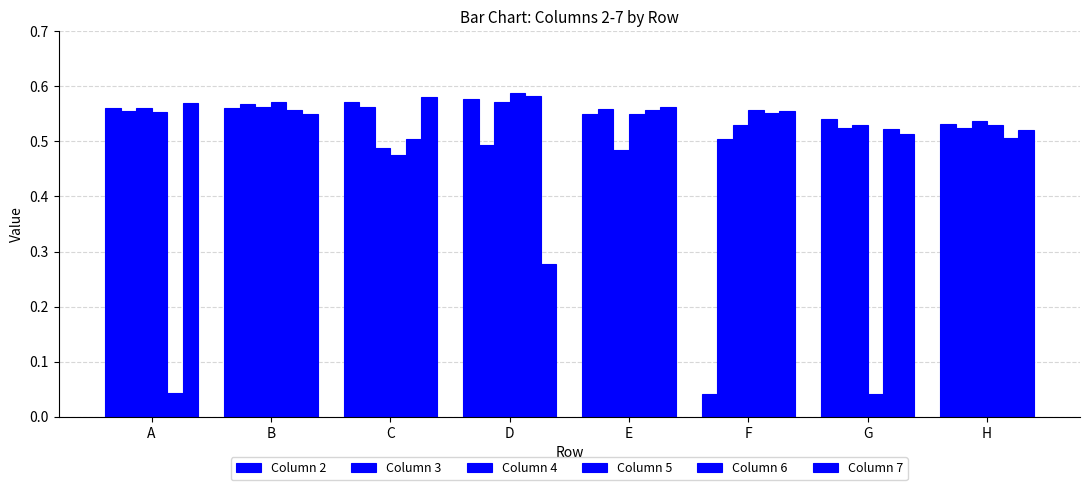

At which label is Column 4 closest to 0?

E